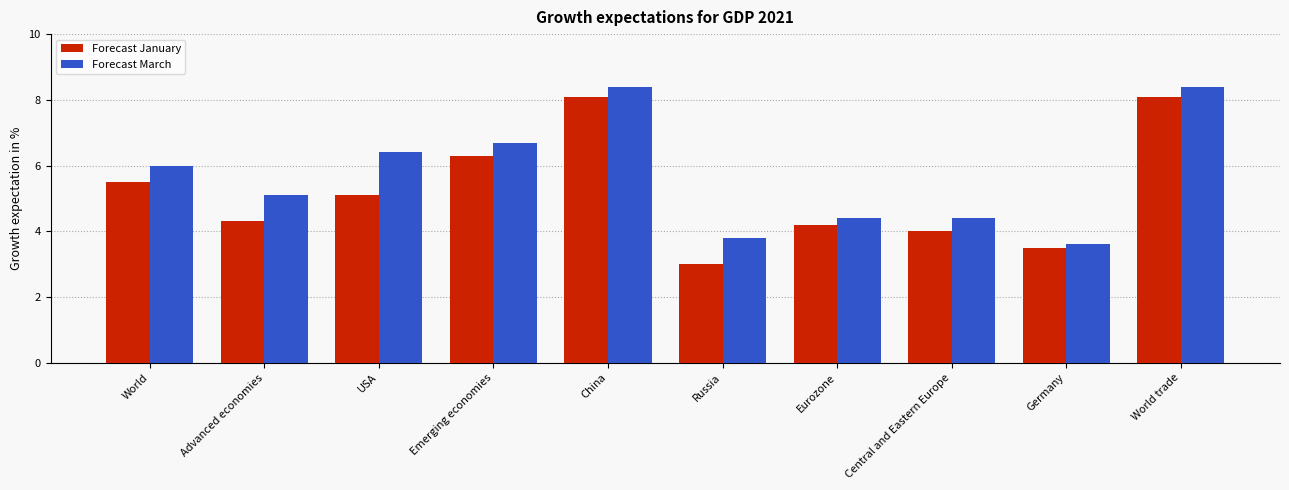

Reading right to left, list all the values displayed in this chart.

Forecast January: 8.1	3.5	4.0	4.2	3.0	8.1	6.3	5.1	4.3	5.5
Forecast March: 8.4	3.6	4.4	4.4	3.8	8.4	6.7	6.4	5.1	6.0